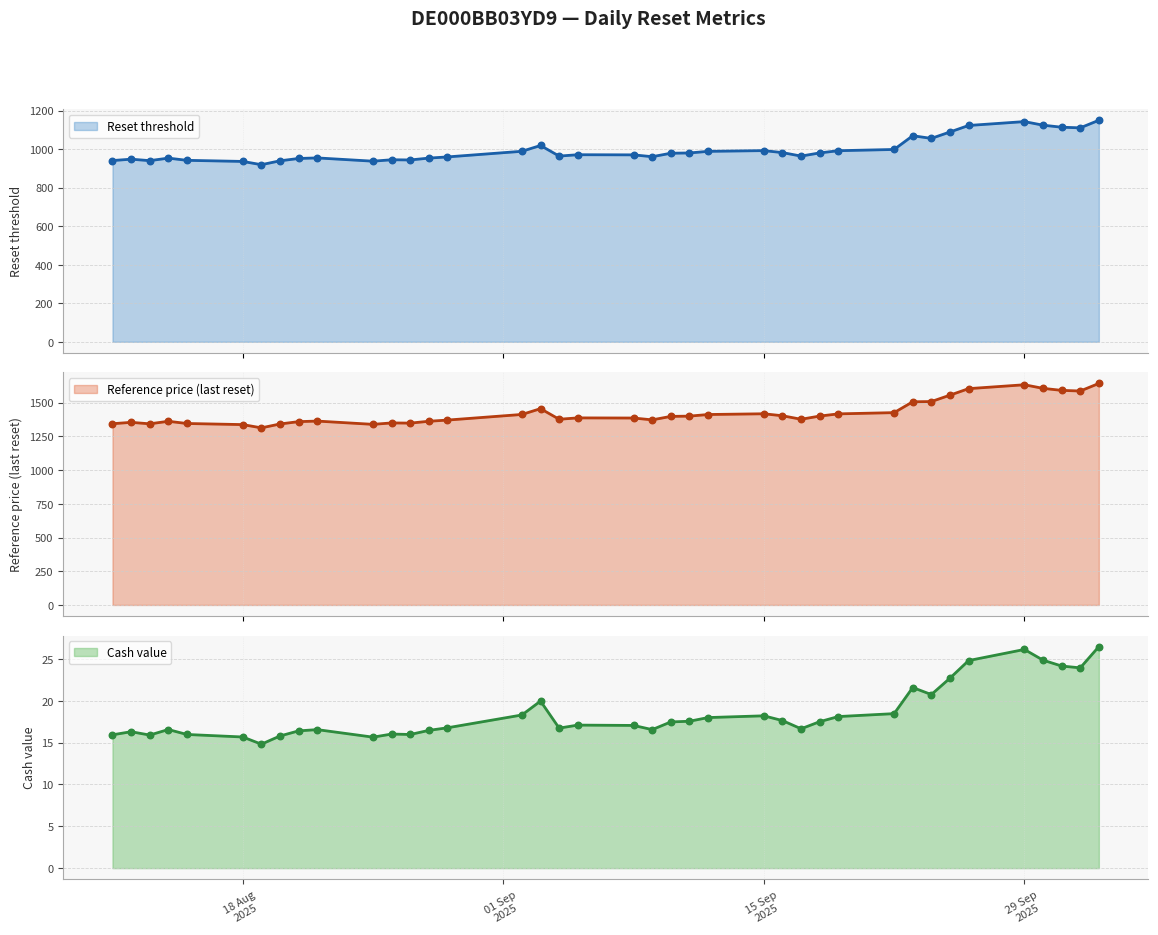

Which series contains the lowest Y value?

Cash value